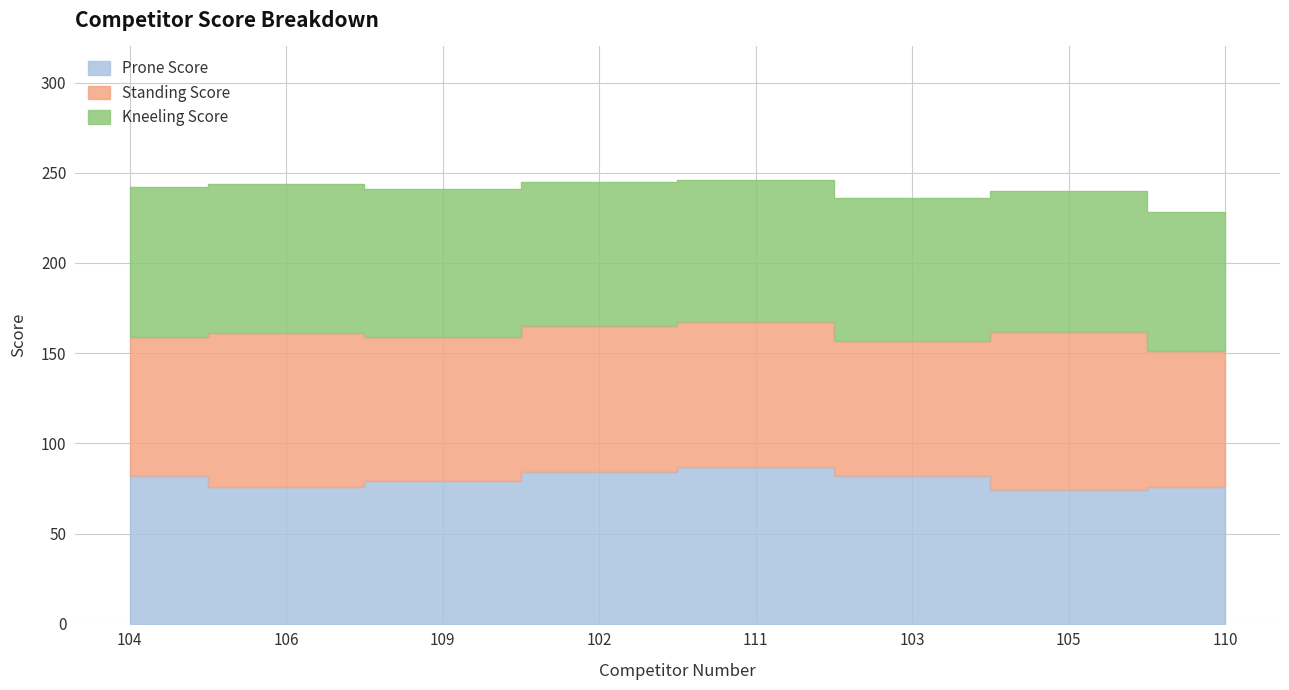

At which category does Prone Score reach its first local peak?

111